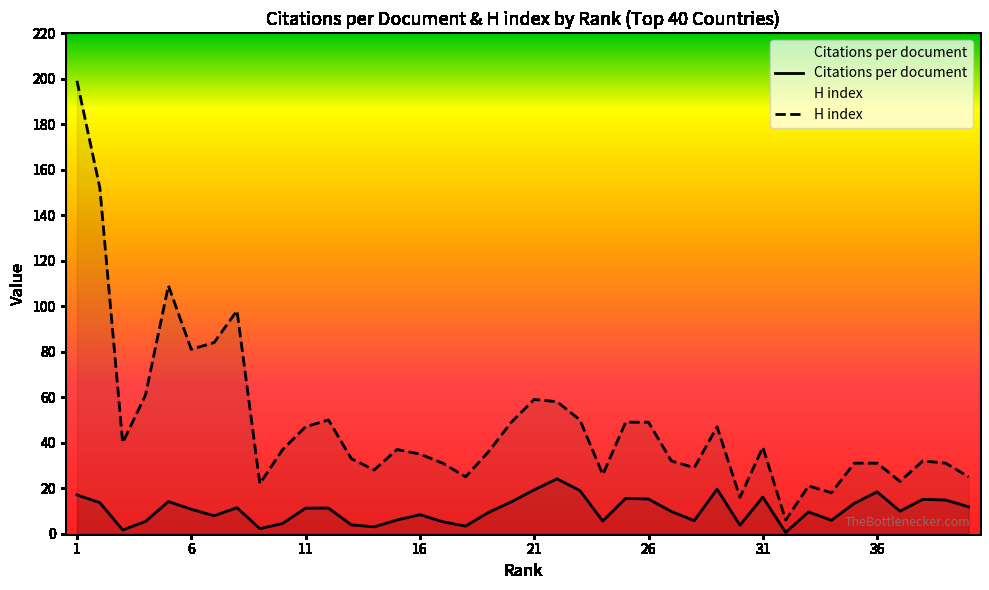

Which series has the largest total across all categories?

H index